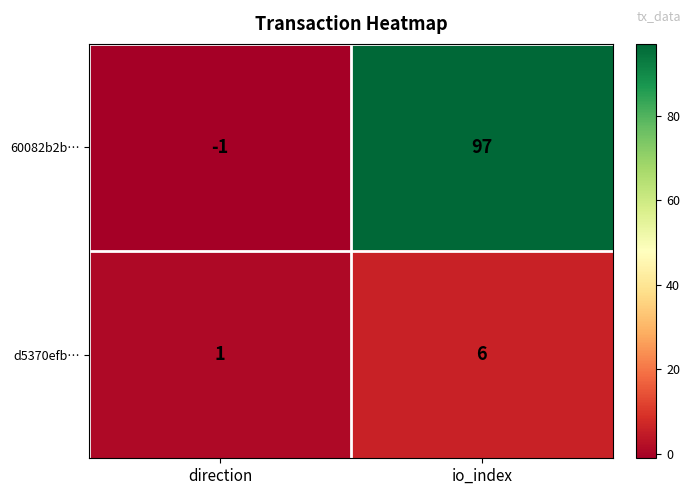

At io_index, list the series in order from smallest to largest.

d5370efb…, 60082b2b…